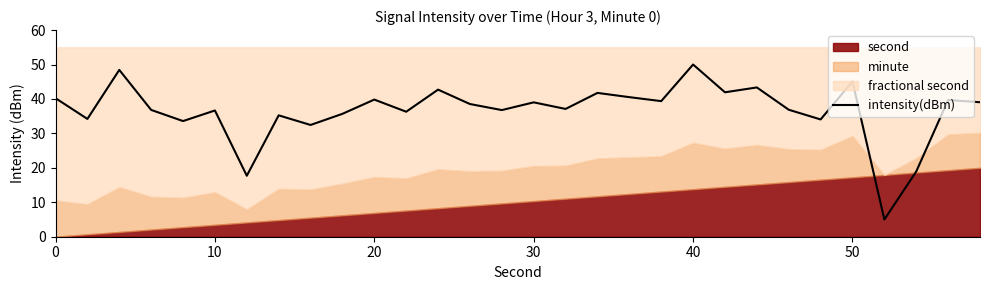

What is the value of the 3rd point from the left?

48.4